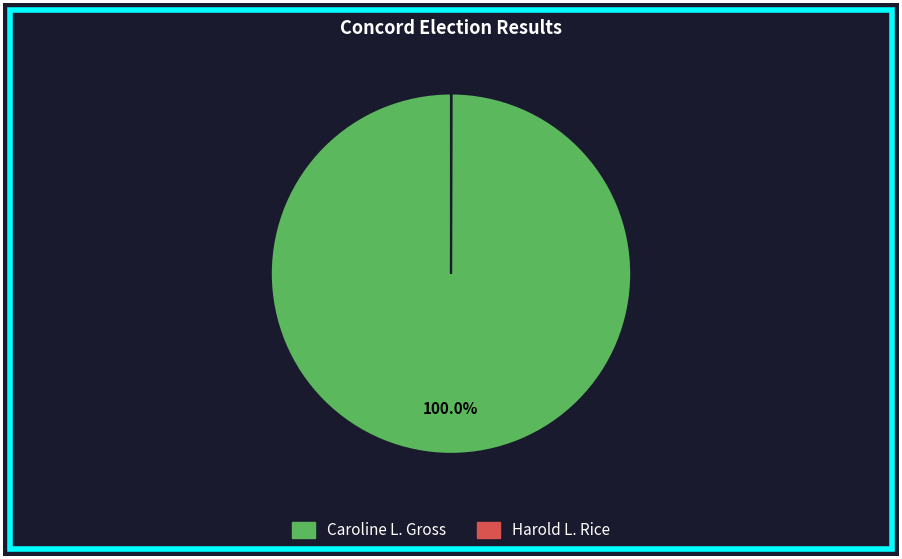

Which slice is the largest?

Caroline L. Gross